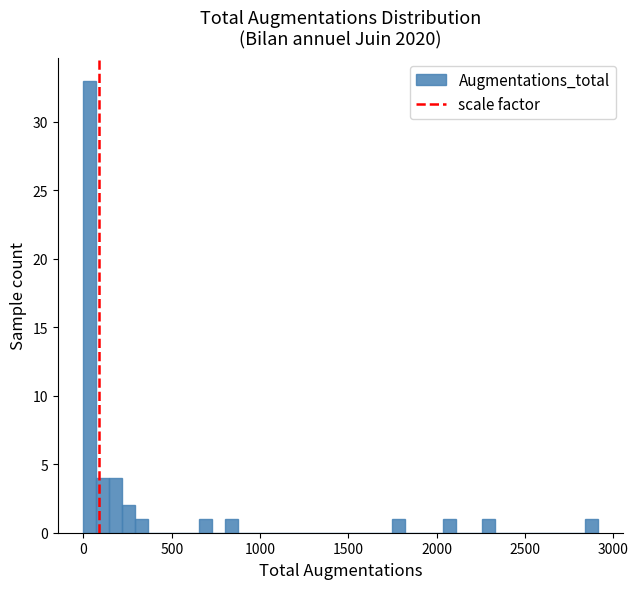

Around what value on the x-axis is the tallest bar? Give the approximate position of its centre, as read against the axis.

50